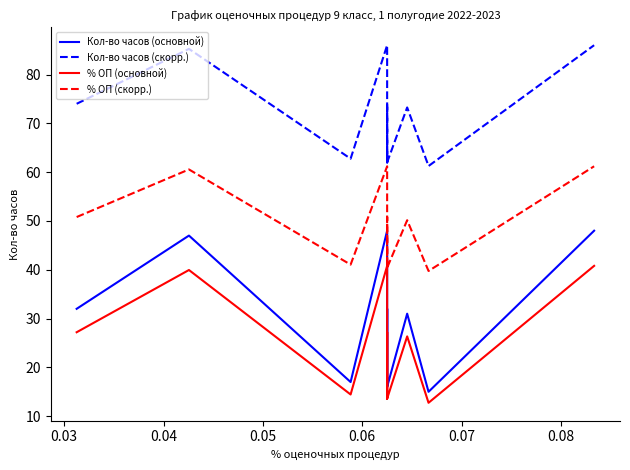

Which series has the largest total across all categories?

Кол-во часов (скорр.)